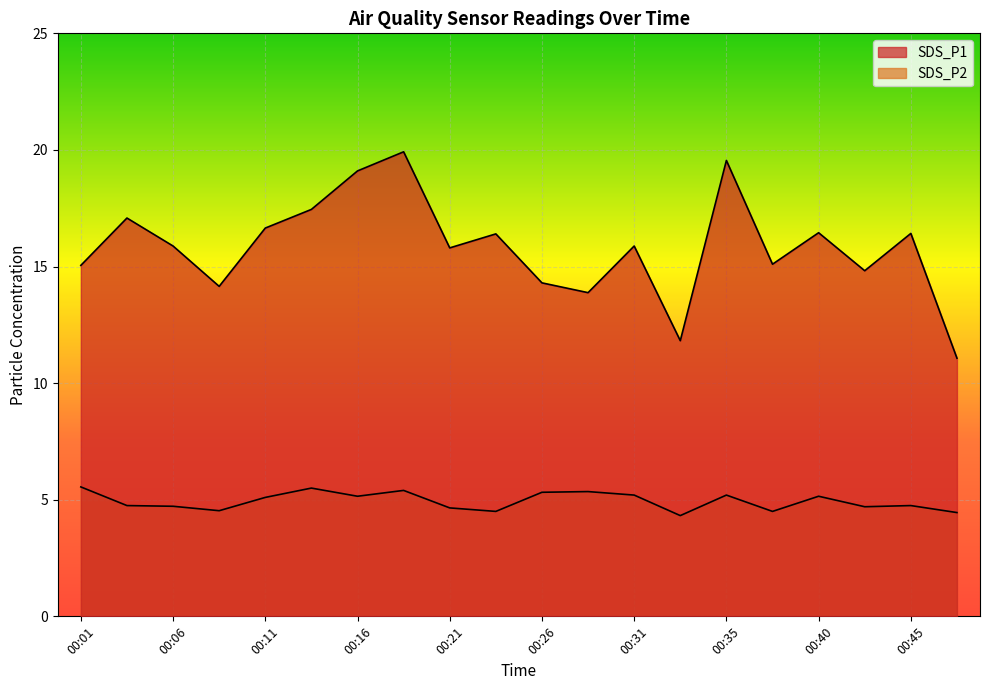

How many lines are shown in the chart?

2